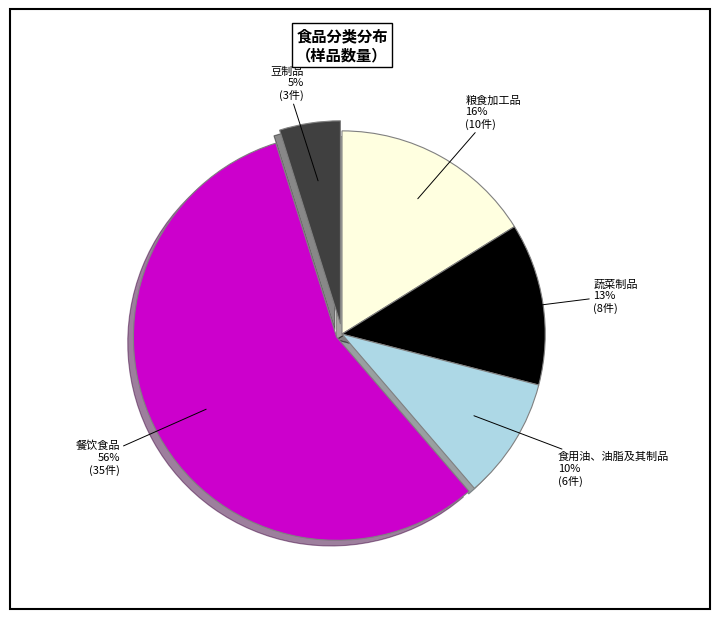

Is there a majority slice in this chart?

Yes